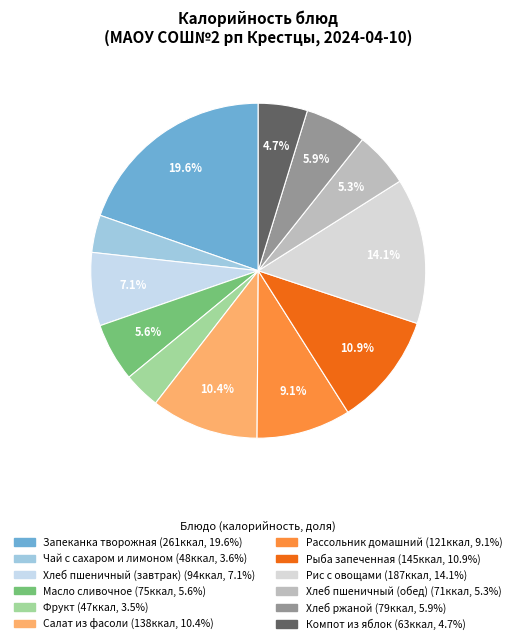

True or false: Рис с овощами accounts for 14% of the total.

True